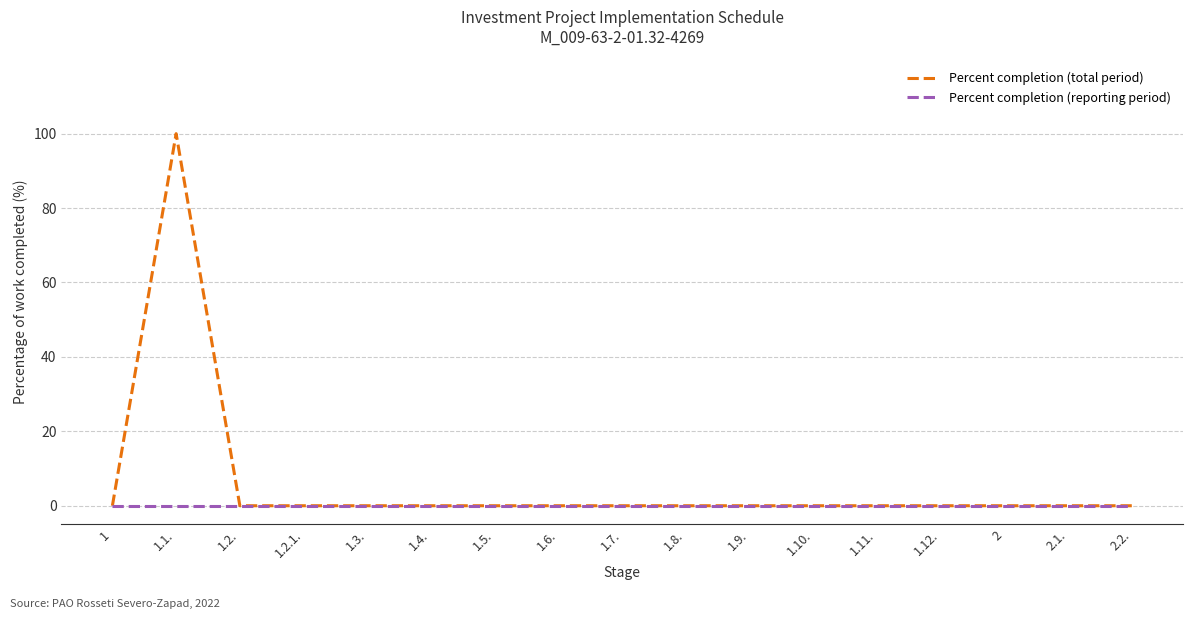

What is the maximum value shown in the chart?

100